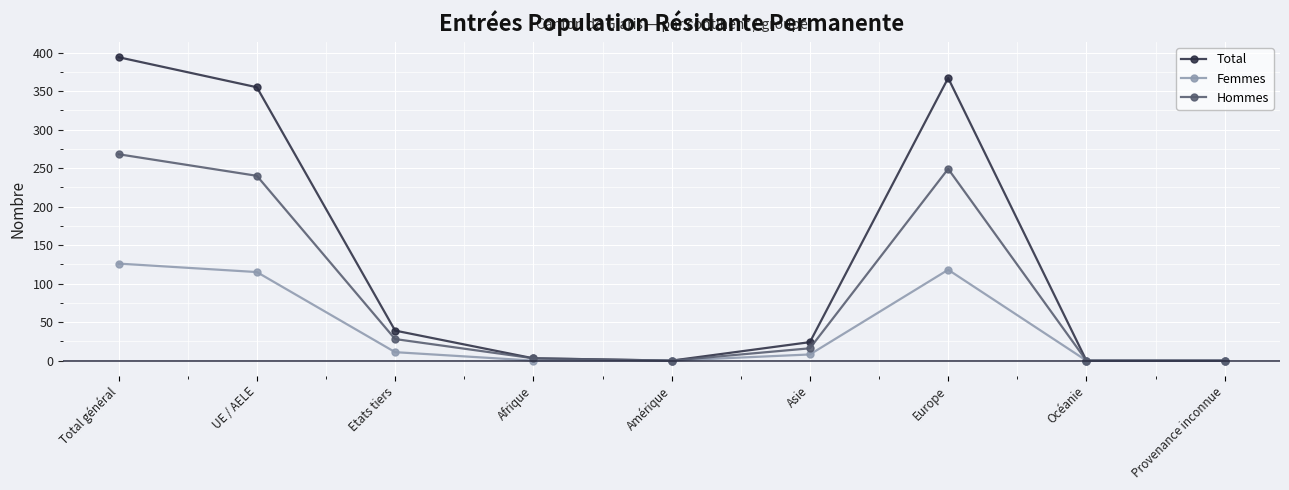

What position from the left is Total général?

1